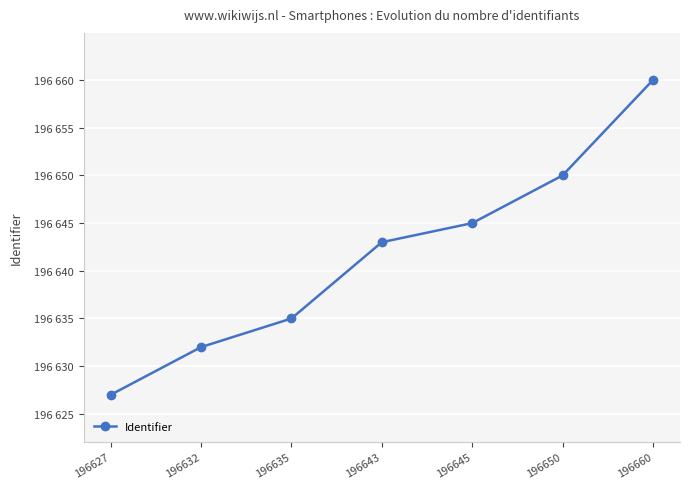

What is the value of the 3rd point from the left?

196635